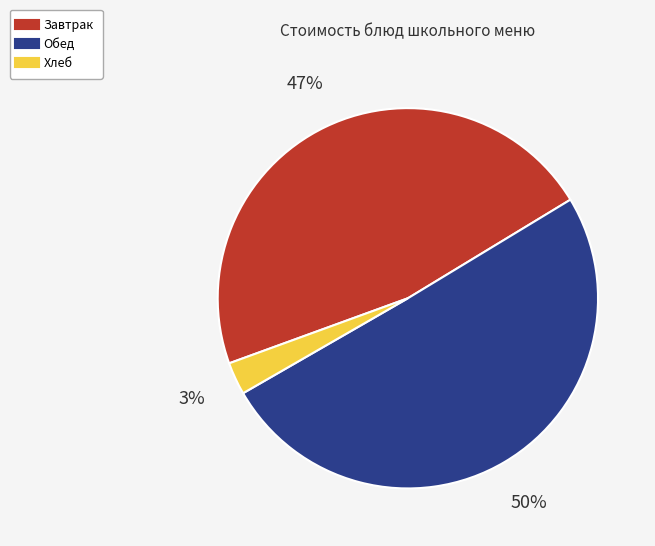

To the nearest percent, what is the average slice percentage?

33%